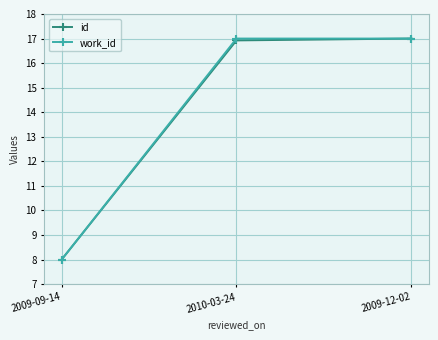

What is the label of the 1st point from the right?

2009-12-02